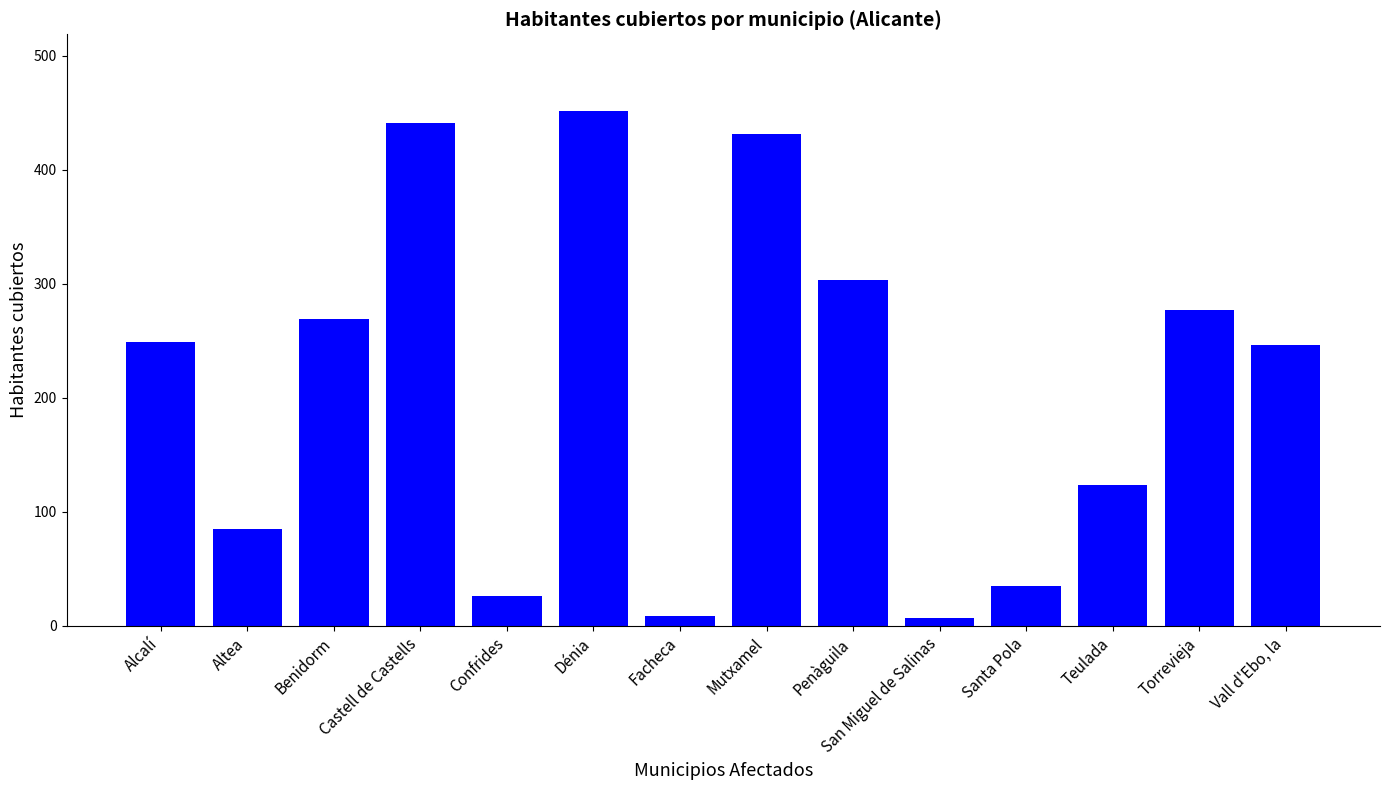

Approximately how many times larger is the value at Castell de Castells compared to Vall d'Ebo, la?

1.8